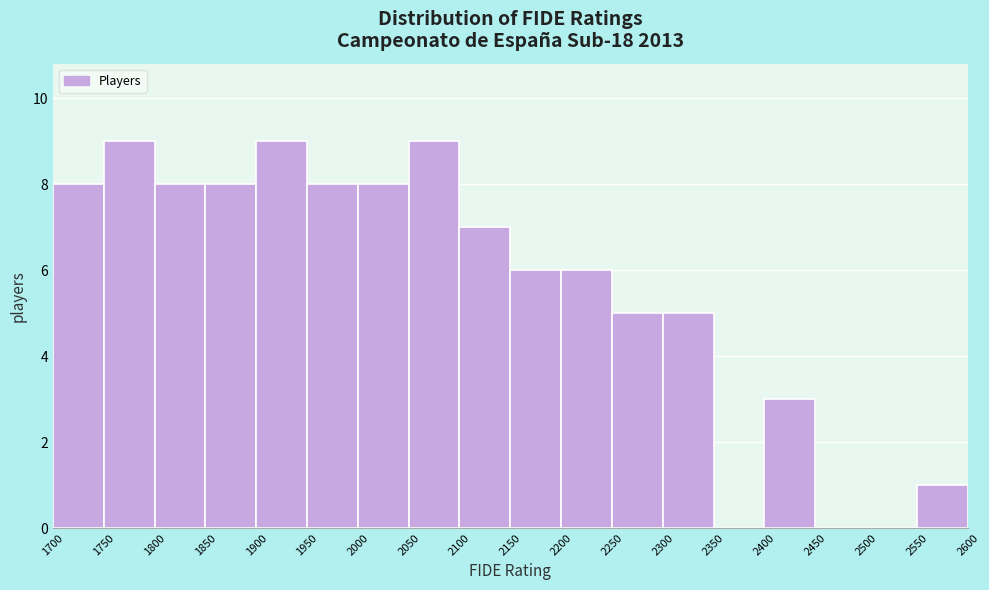

Reading left to right, transcribe this chart: for each bar, give the range it covers on the x-axis and its height. The values are not printed on the chart, so give them approximately, as read against the axis.

1700 to 1750: 8
1750 to 1800: 9
1800 to 1850: 8
1850 to 1900: 8
1900 to 1950: 9
1950 to 2000: 8
2000 to 2050: 8
2050 to 2100: 9
2100 to 2150: 7
2150 to 2200: 6
2200 to 2250: 6
2250 to 2300: 5
2300 to 2350: 5
2350 to 2400: 0
2400 to 2450: 3
2450 to 2500: 0
2500 to 2550: 0
2550 to 2600: 1